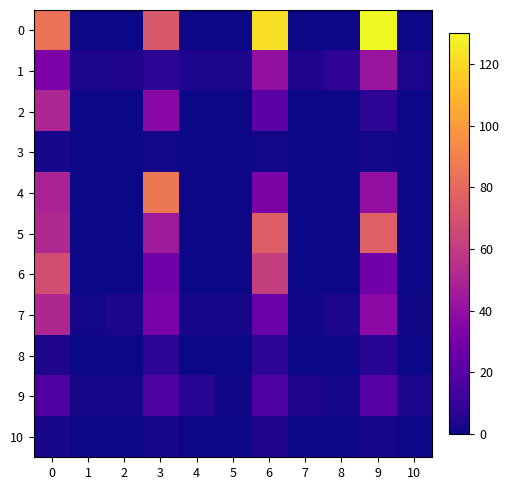

At how many categories does at least one series exceed 7?

5